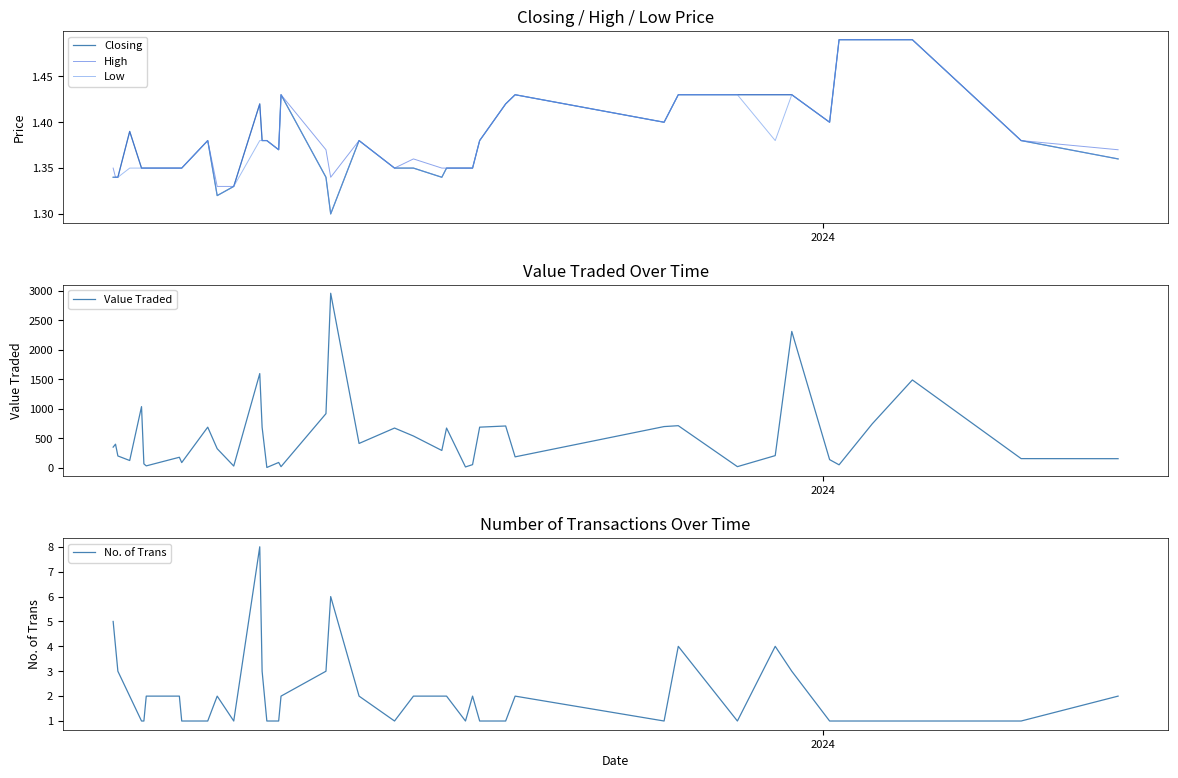

At how many categories does at least one series exceed 2903?

1